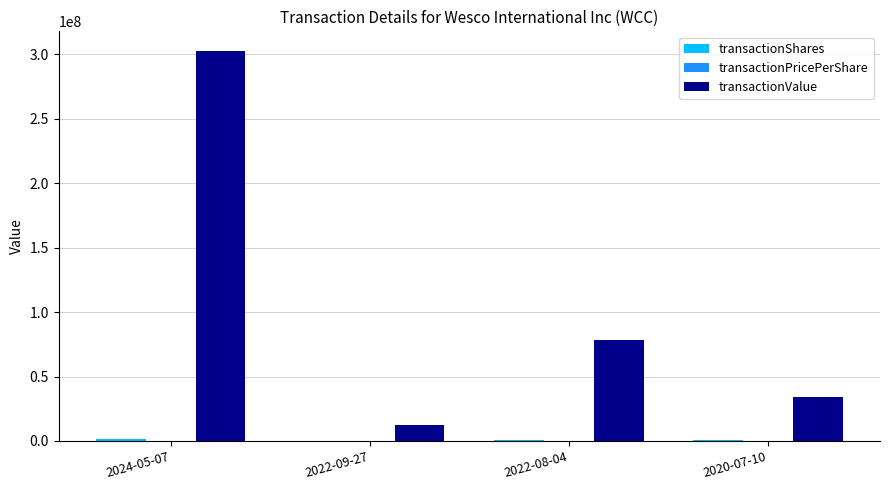

Does the chart contain stacked bars?

No